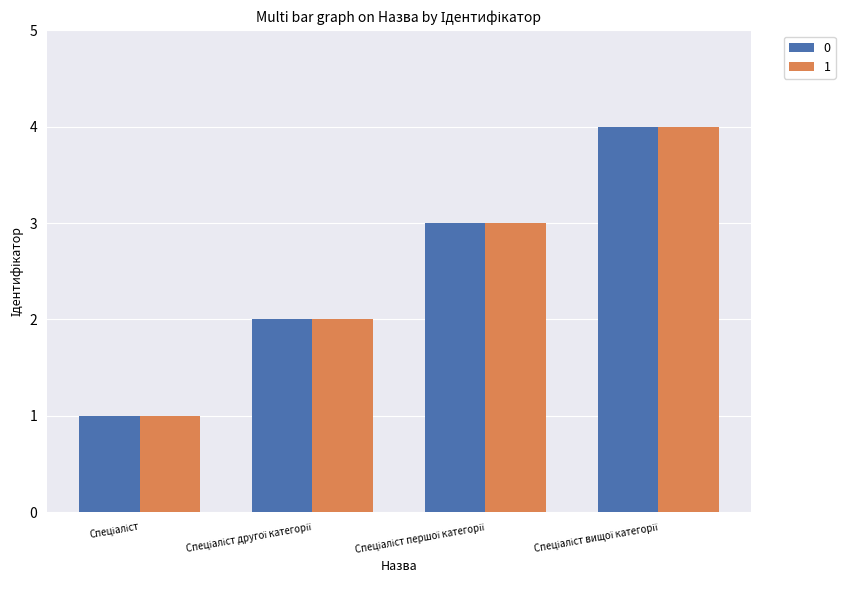

Does the chart contain any negative values?

No